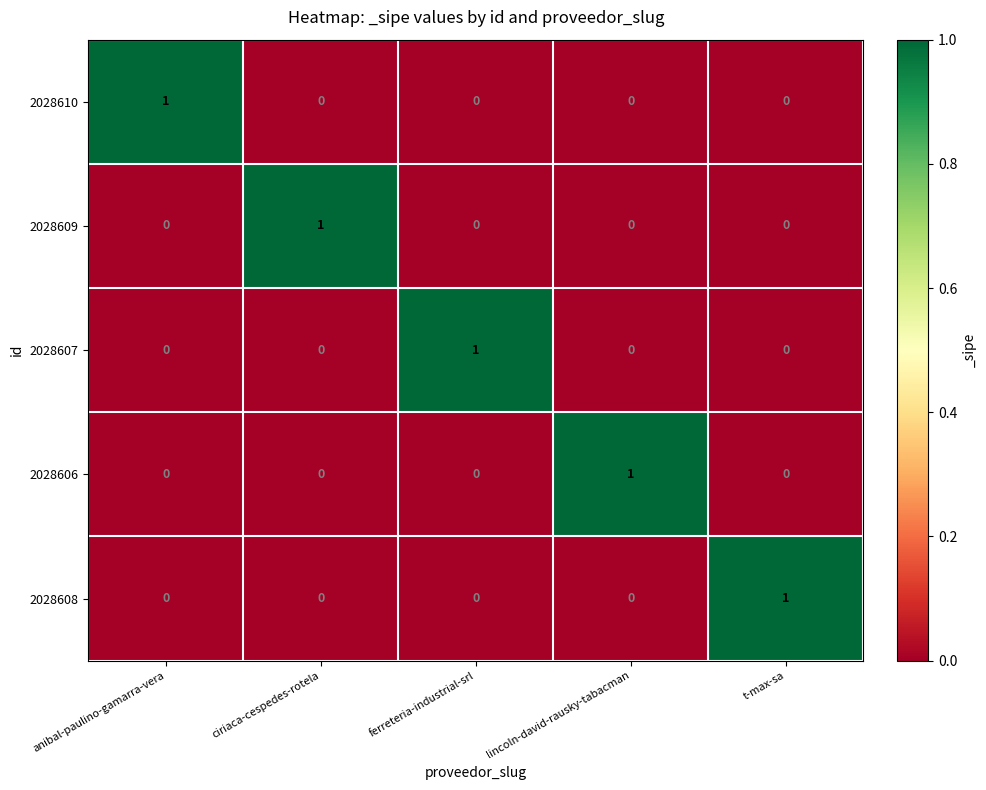

At which label does 2028610 reach its peak?

anibal-paulino-gamarra-vera